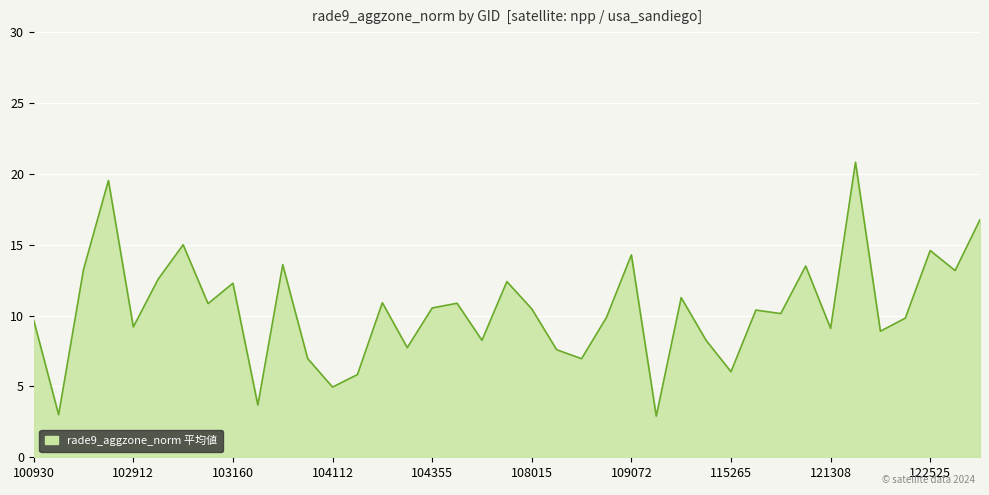

True or false: there are more than 0 points higher than both neighbors.

True